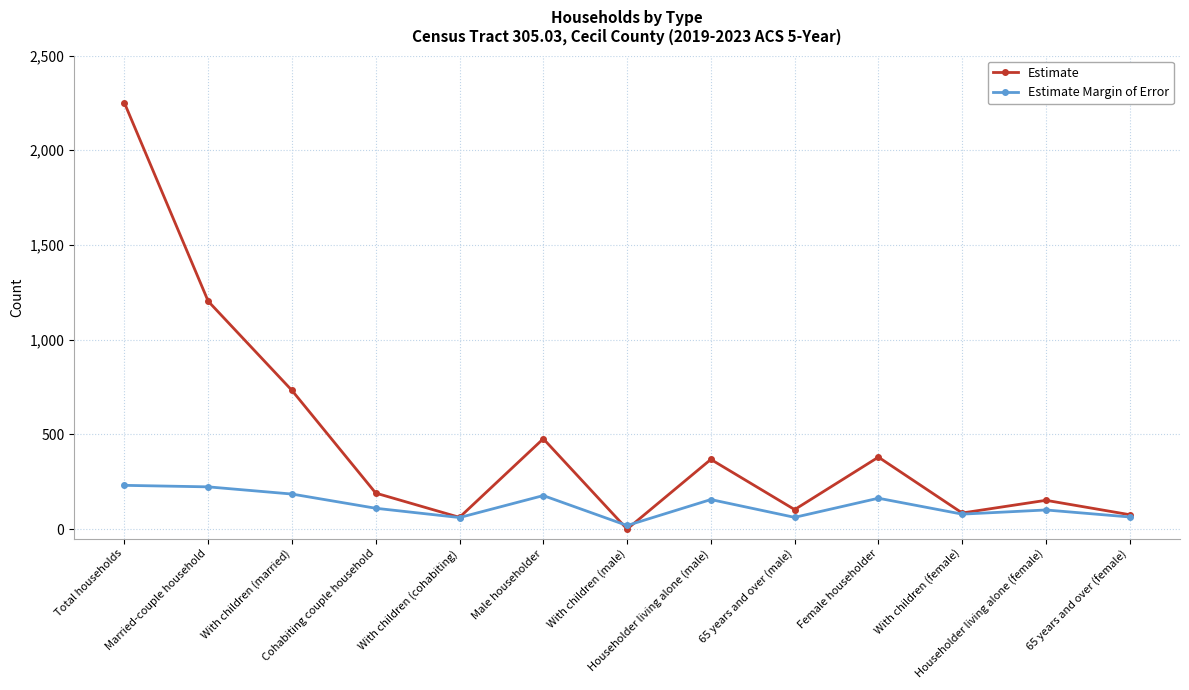

How many interior local valleys does the Estimate series have?

4